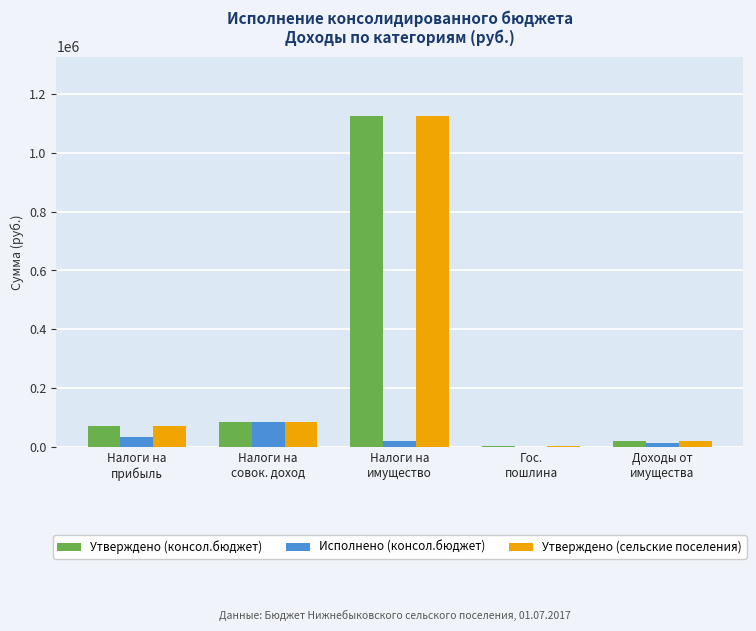

What is the highest value of the Исполнено (консол.бюджет) series?

84536.0